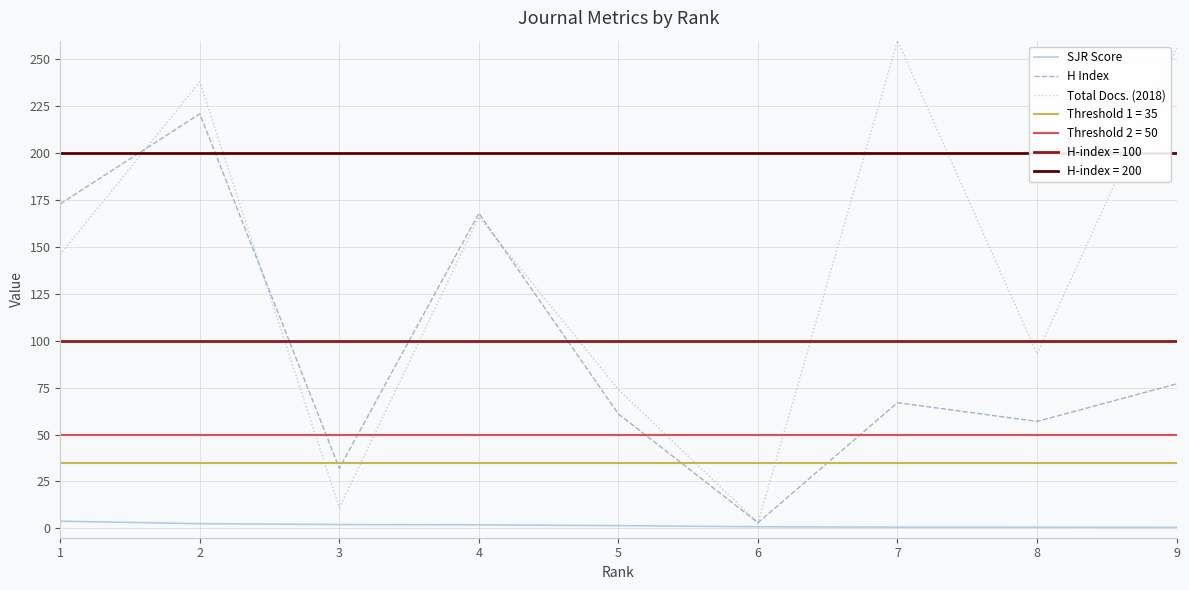

The value of Total Docs. (2018) at 7 is 260.0. True or false?

True